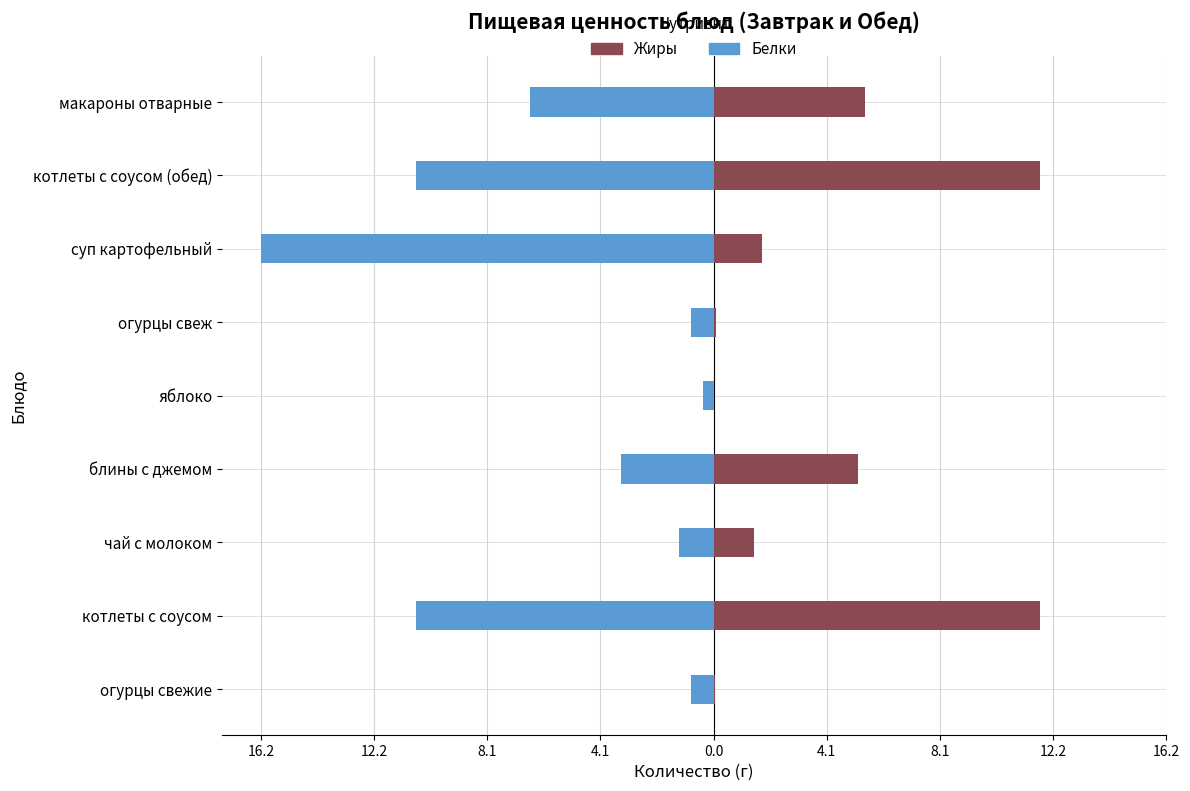

Is the value of Белки at котлеты с соусом greater than the value of Жиры at чай с молоком?

No